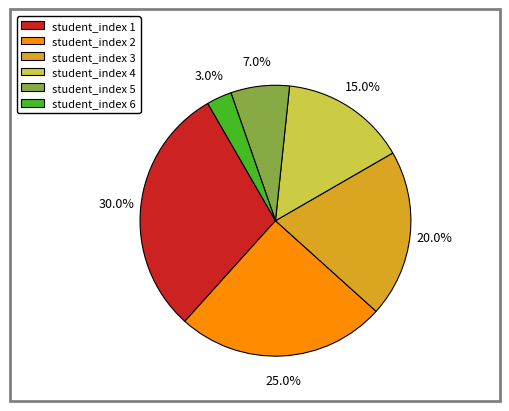

Rank the categories by value from highest to lowest.

student_index 1, student_index 2, student_index 3, student_index 4, student_index 5, student_index 6